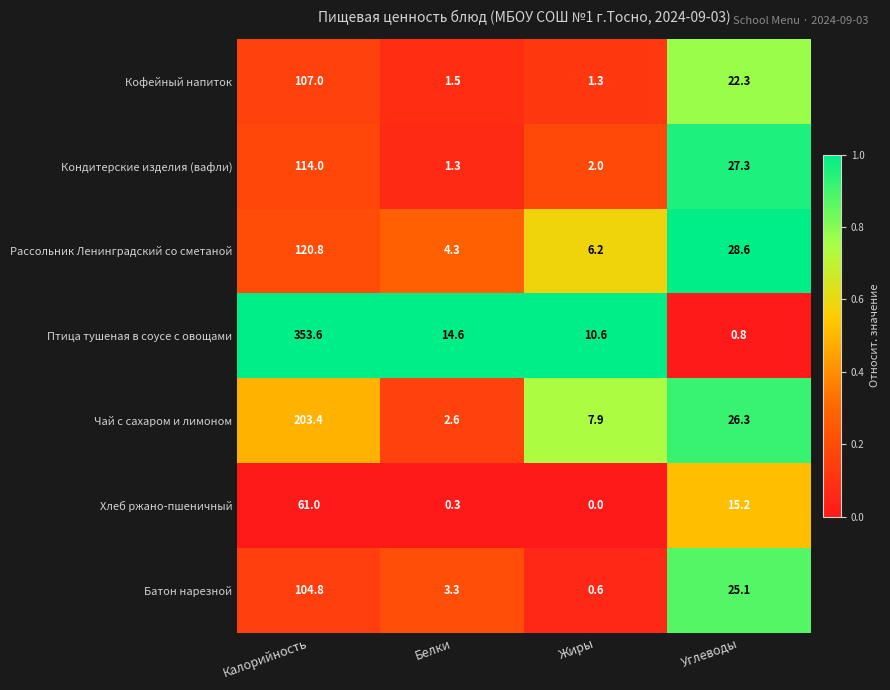

Reading left to right, list all the values displayed in this chart.

Кофейный напиток: 107.0	1.5	1.3	22.3
Кондитерские изделия (вафли): 114.0	1.3	2.0	27.3
Рассольник Ленинградский со сметаной: 120.8	4.3	6.2	28.6
Птица тушеная в соусе с овощами: 353.6	14.6	10.6	0.8
Чай с сахаром и лимоном: 203.4	2.6	7.9	26.3
Хлеб ржано-пшеничный: 61.0	0.3	0.0	15.2
Батон нарезной: 104.8	3.3	0.6	25.1